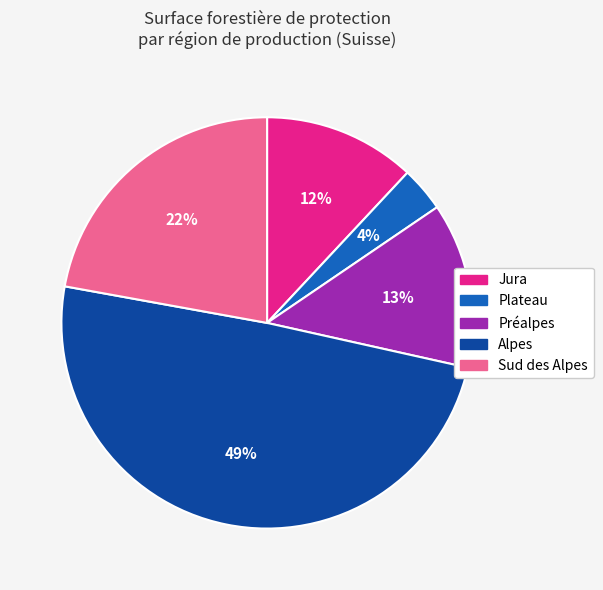

Count the number of slices in the pie.

5